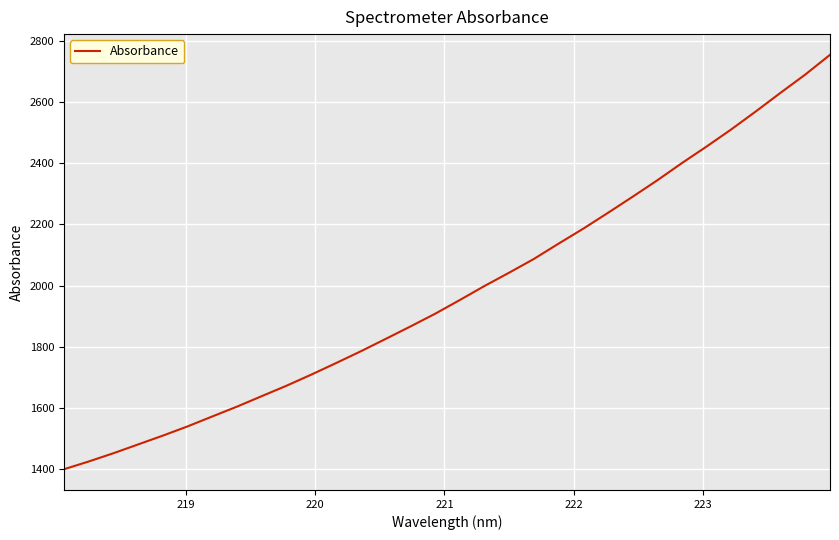

Count the number of values greater than 1952.

16